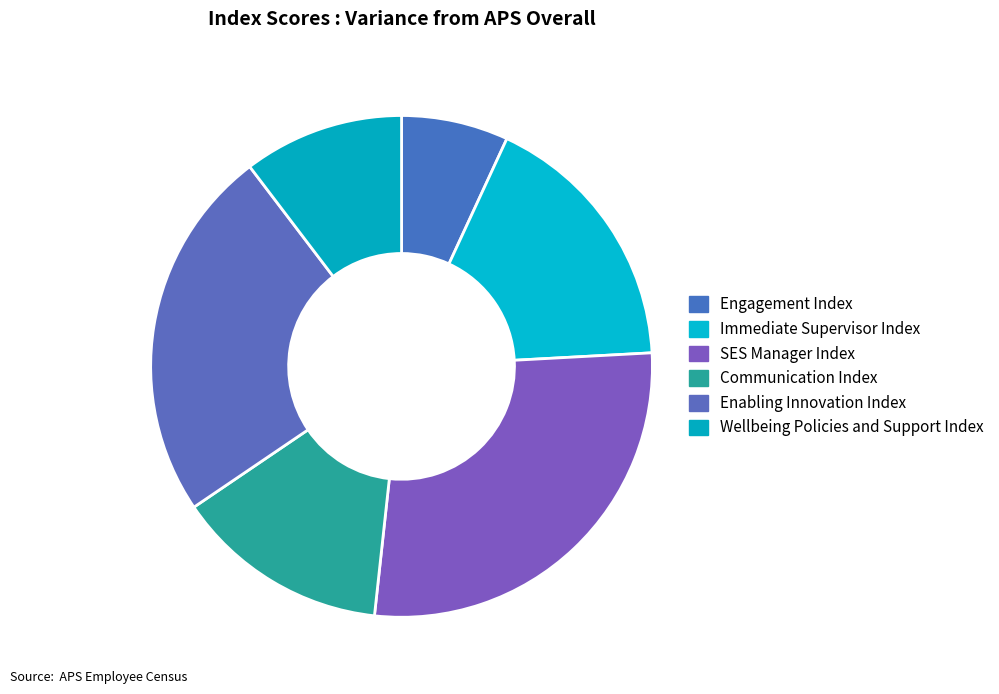

Count the number of slices in the pie.

6